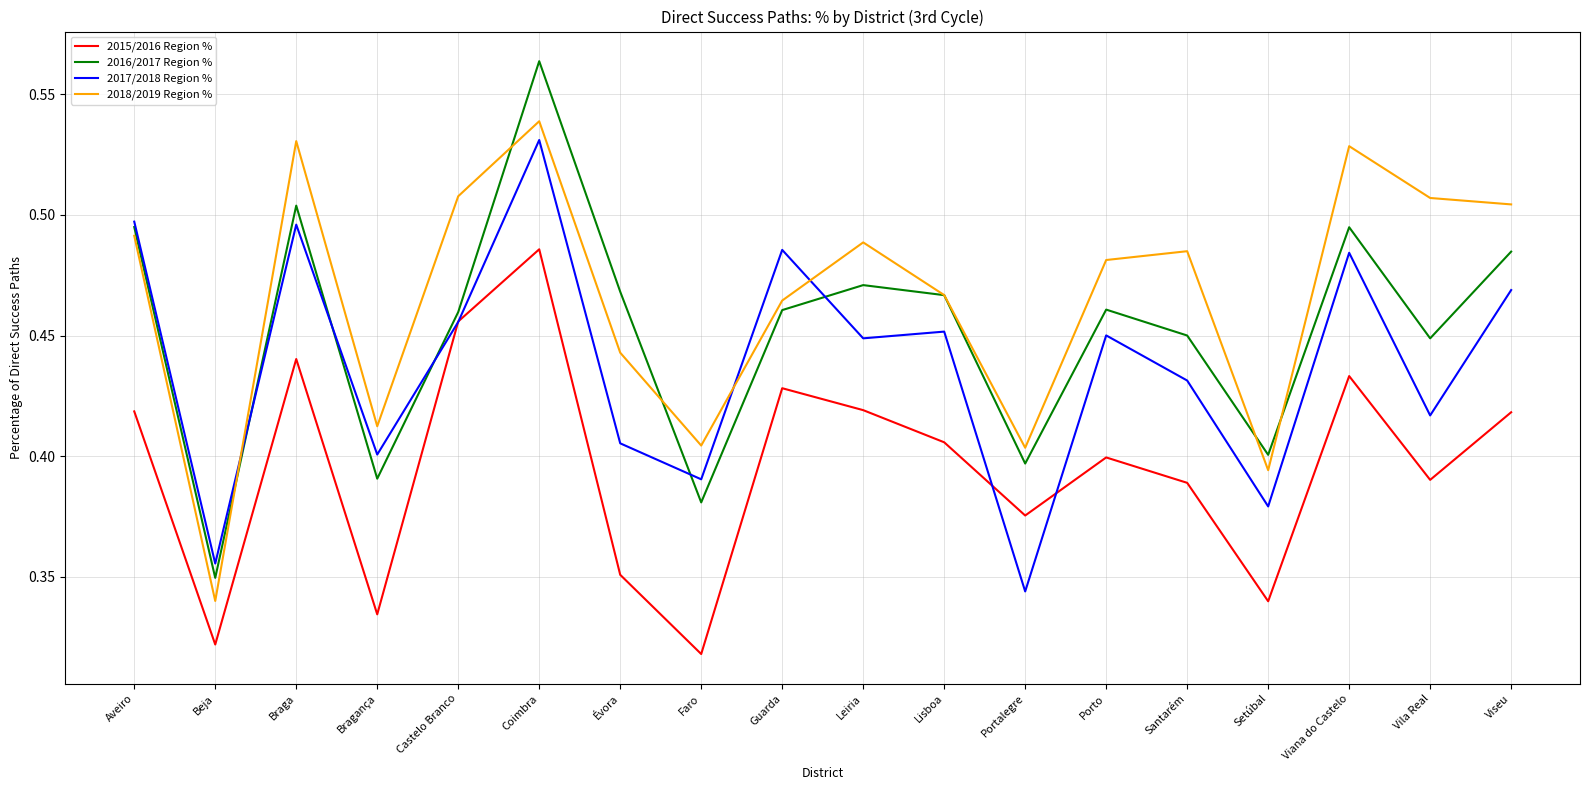

List the series in order of their peak value, lowest first.

2015/2016 Region %, 2017/2018 Region %, 2018/2019 Region %, 2016/2017 Region %